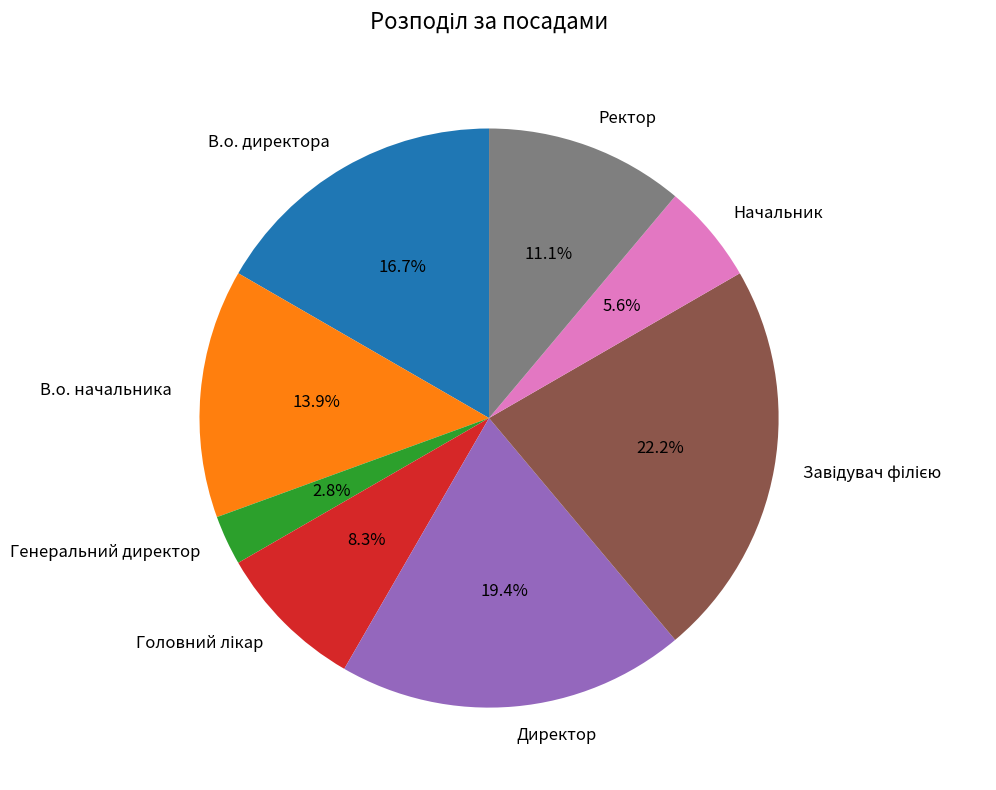

Which category has the smallest portion of the pie?

Генеральний директор